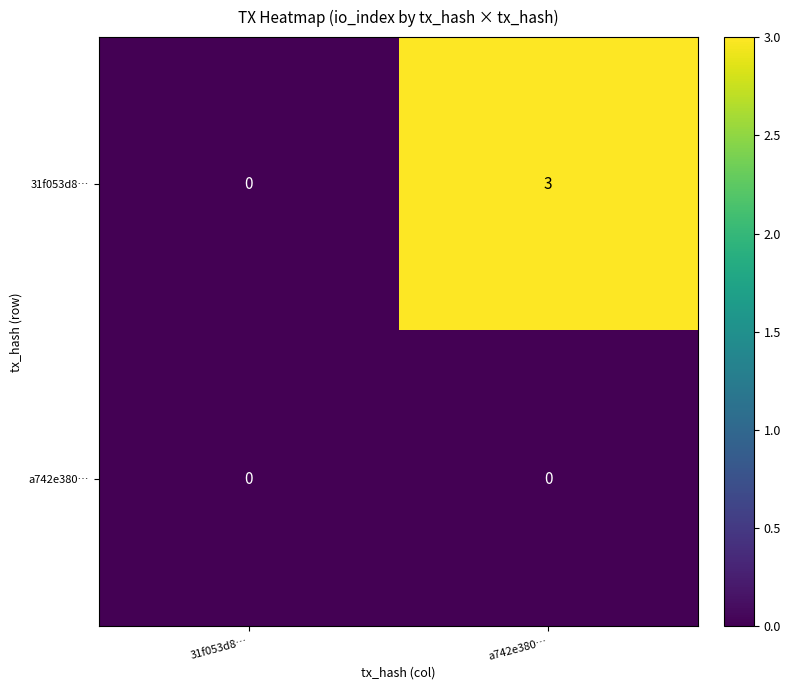

List the series in order of their peak value, lowest first.

a742e380…, 31f053d8…